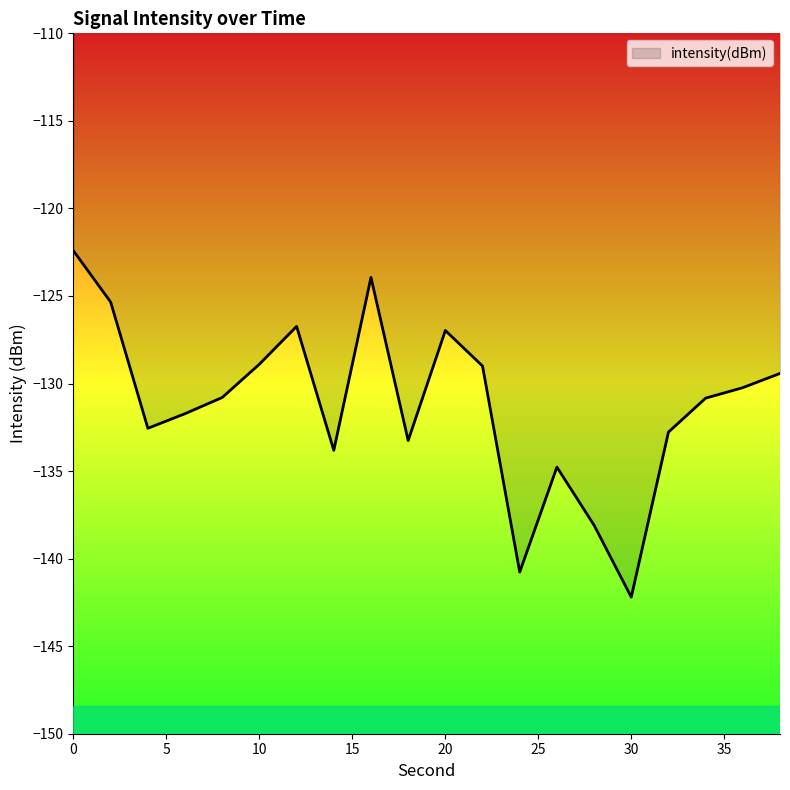

What is the minimum value shown in the chart?

-142.2